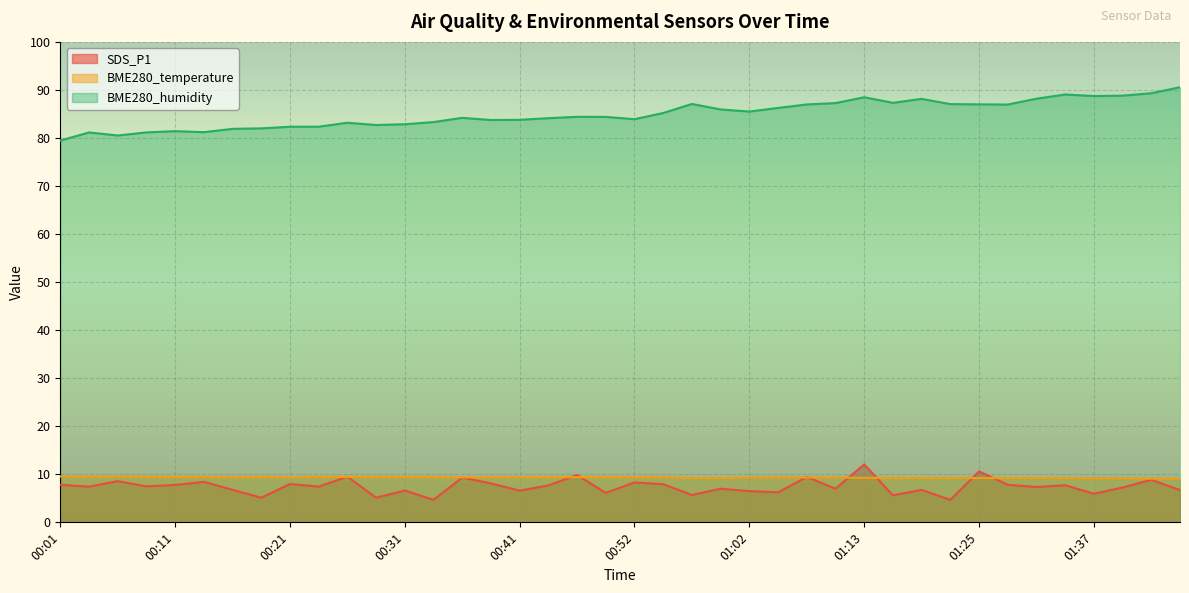

What is the average value of the BME280_temperature series?

9.3